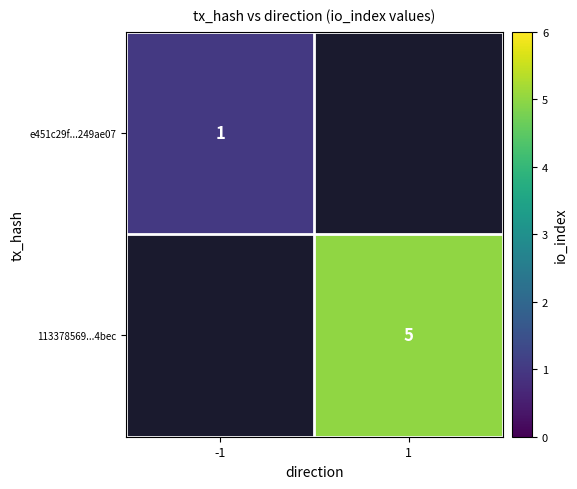

Which label corresponds to the largest value in the chart?

1